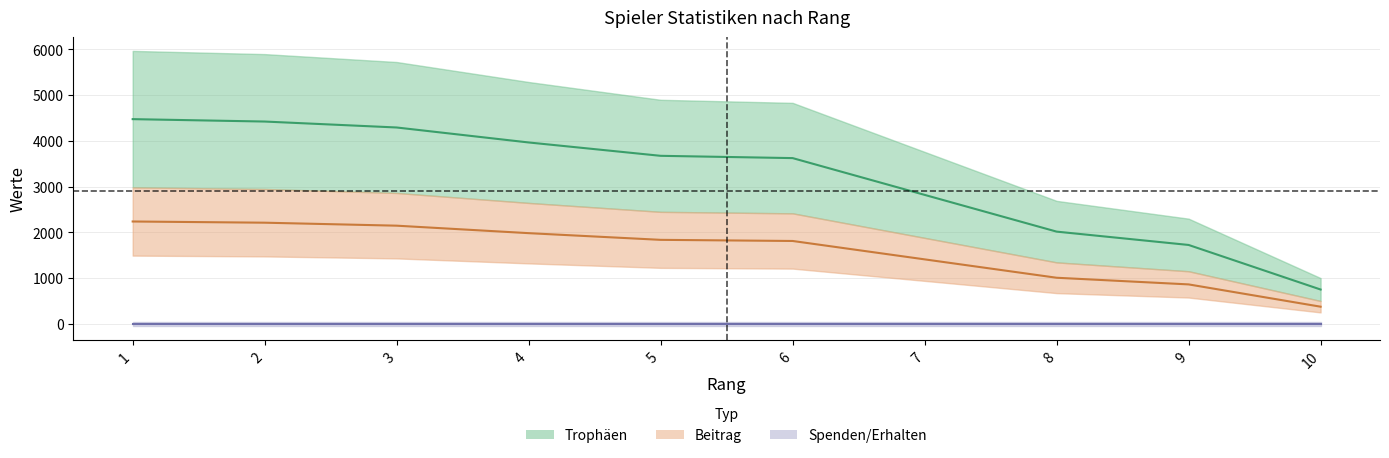

Where does the Trophäen series first go above 3674?

1